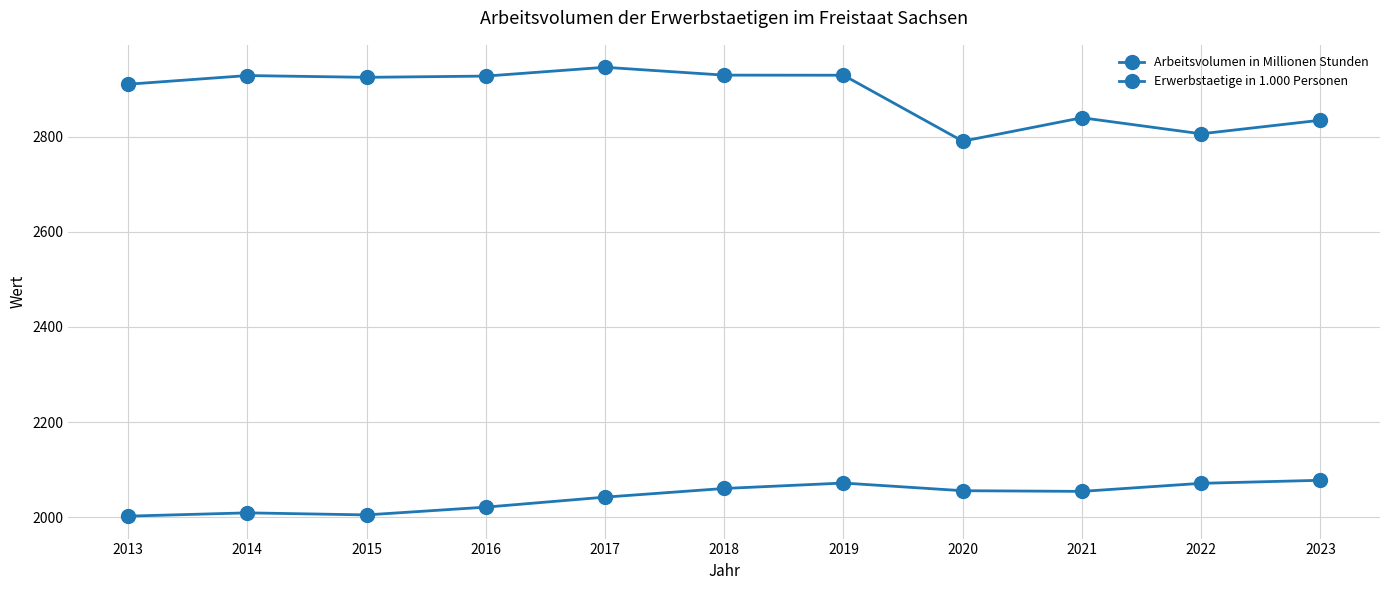

How many series are shown in this chart?

2